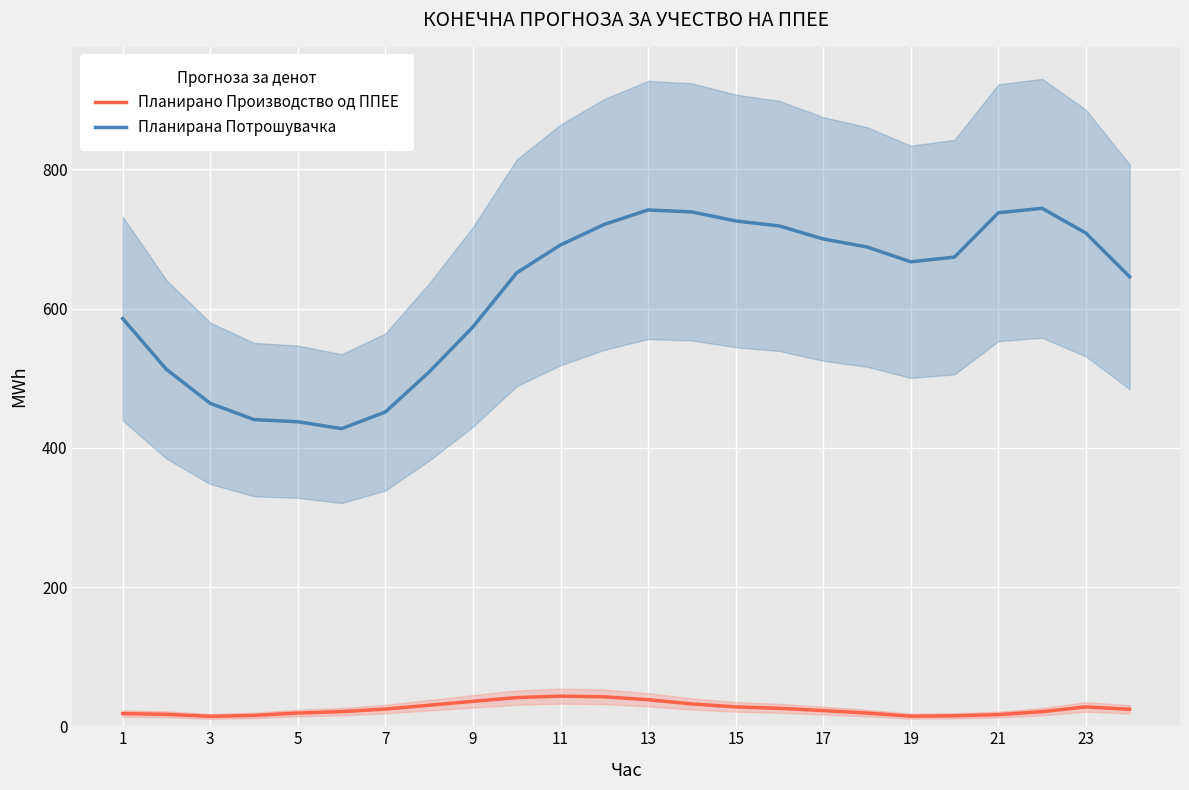

How many data points in Планирана Потрошувачка are above 673?

12